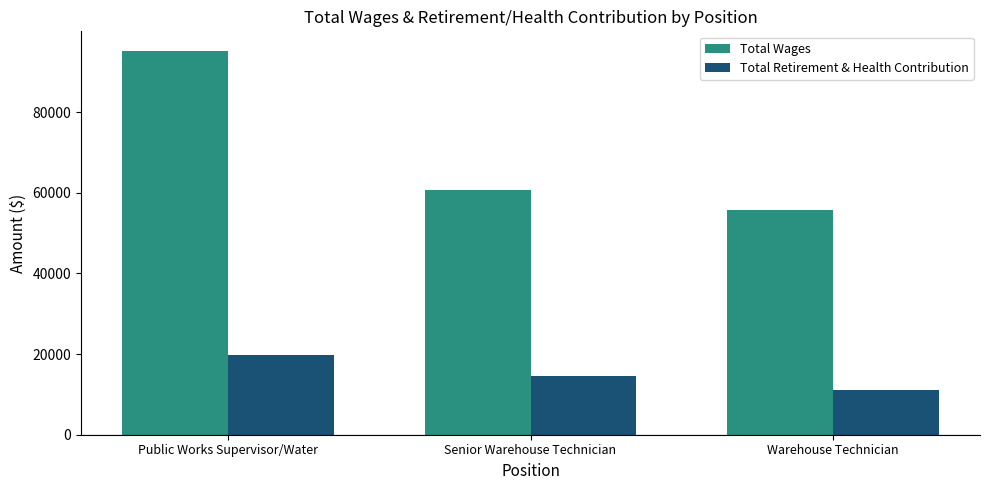

What is the average value of the Total Wages series?

70562